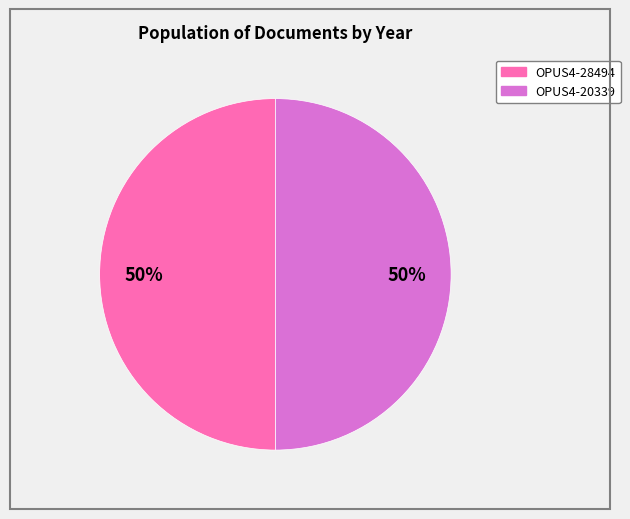

What is the ratio of the value at OPUS4-28494 to the value at OPUS4-20339?

1.0